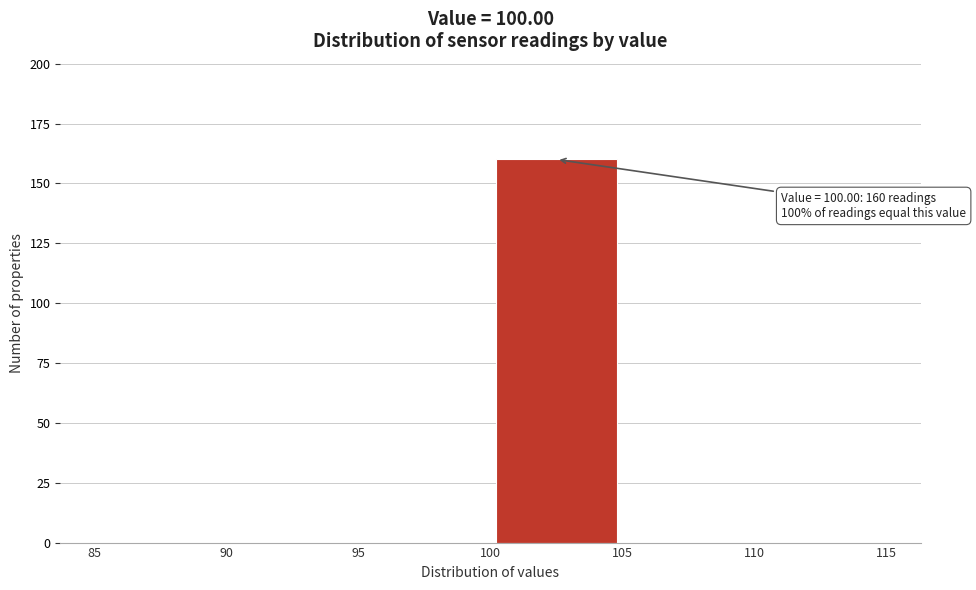

Which range on the x-axis has the tallest bar?

100 to 105